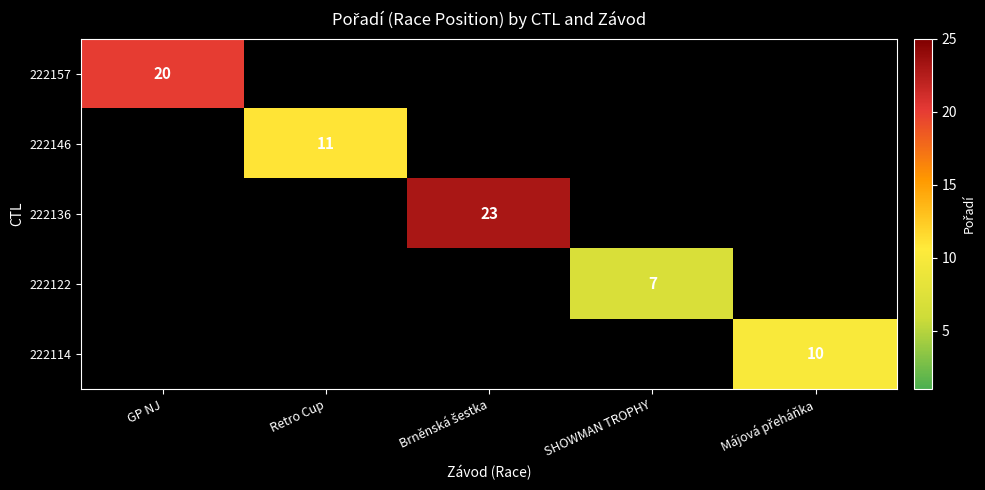

The 222157 series shows 20 at GP NJ. True or false?

True